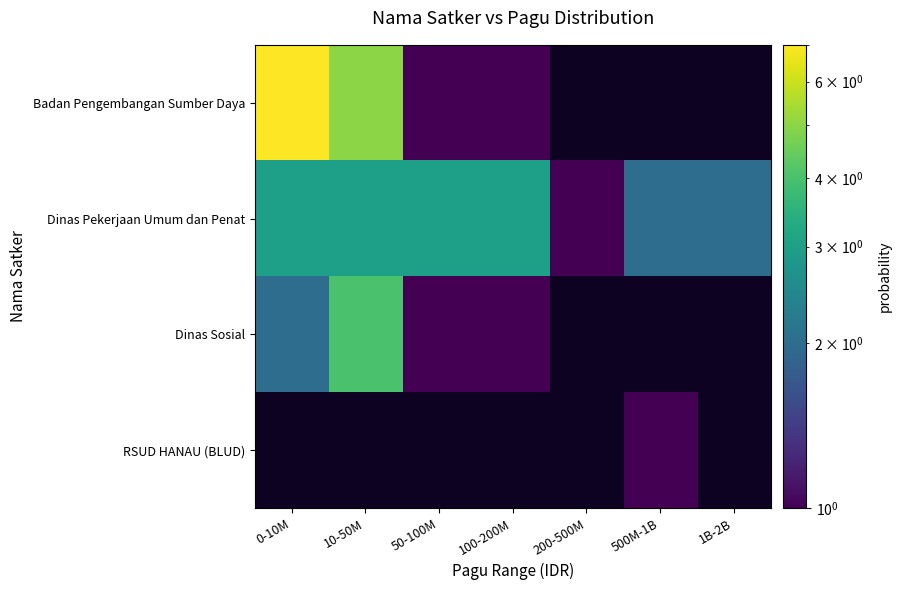

True or false: Dinas Pekerjaan Umum dan Penat has a value of 5.1 at 100-200M.

False